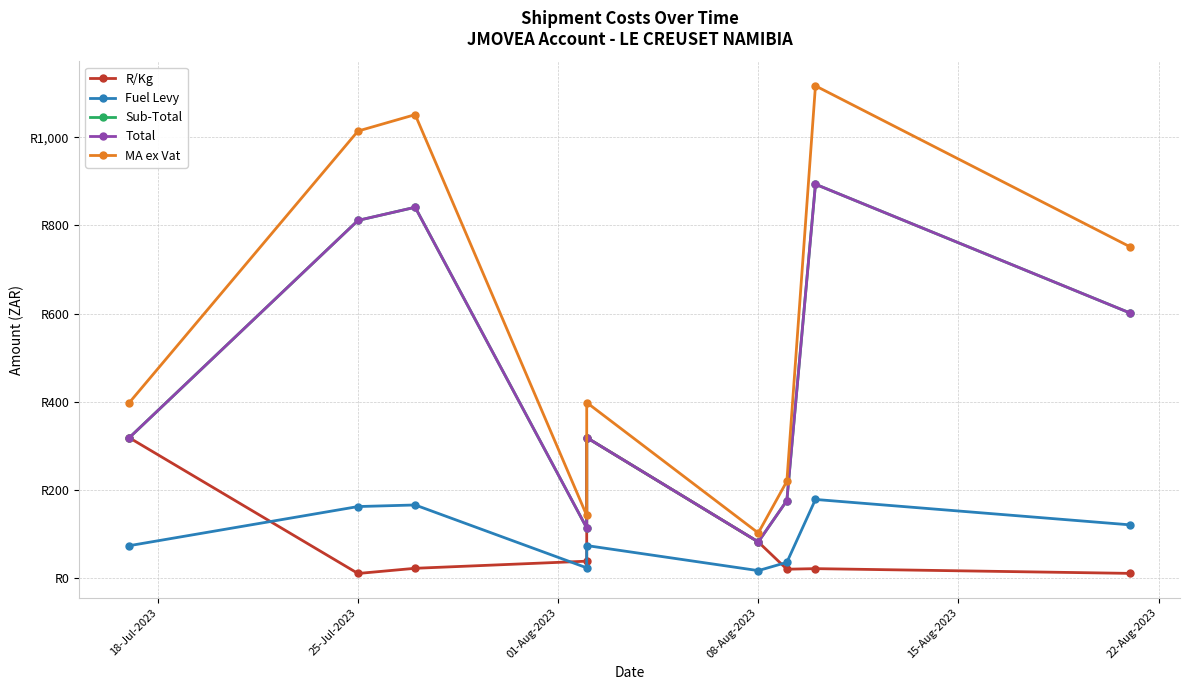

True or false: Fuel Levy has more than 1 interior local peaks.

True